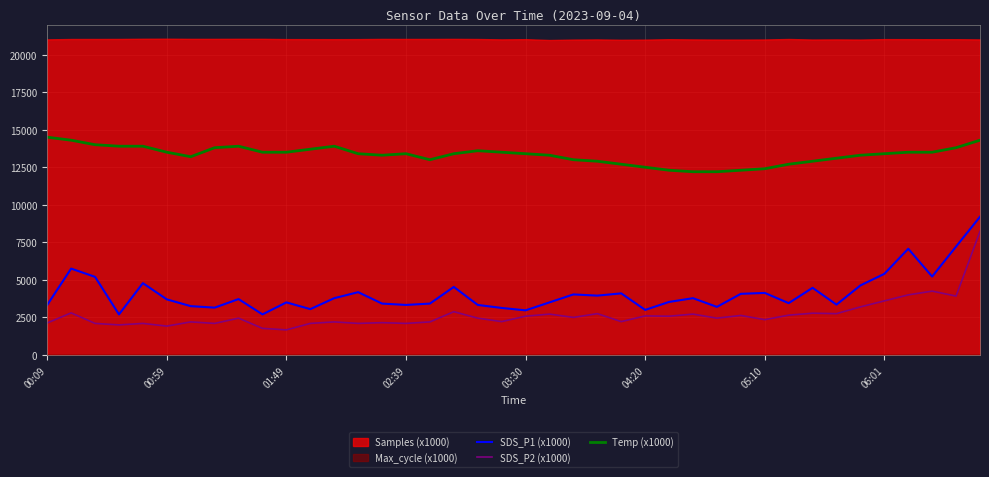

Count the number of categories in the chart.

40